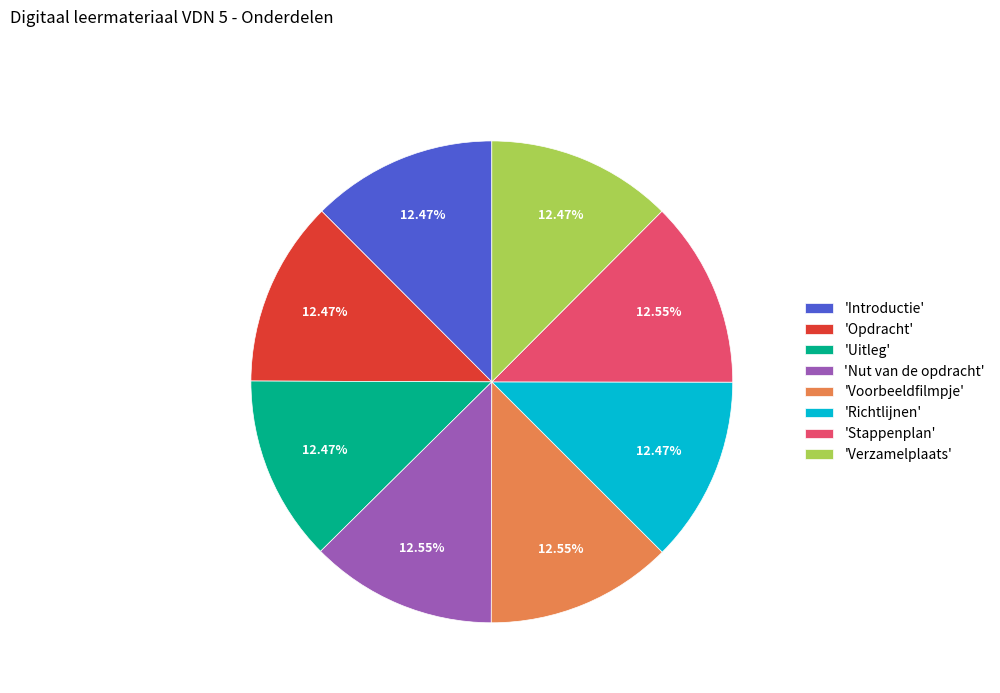

Do 'Nut van de opdracht' and 'Opdracht' together represent more than half of the pie?

No